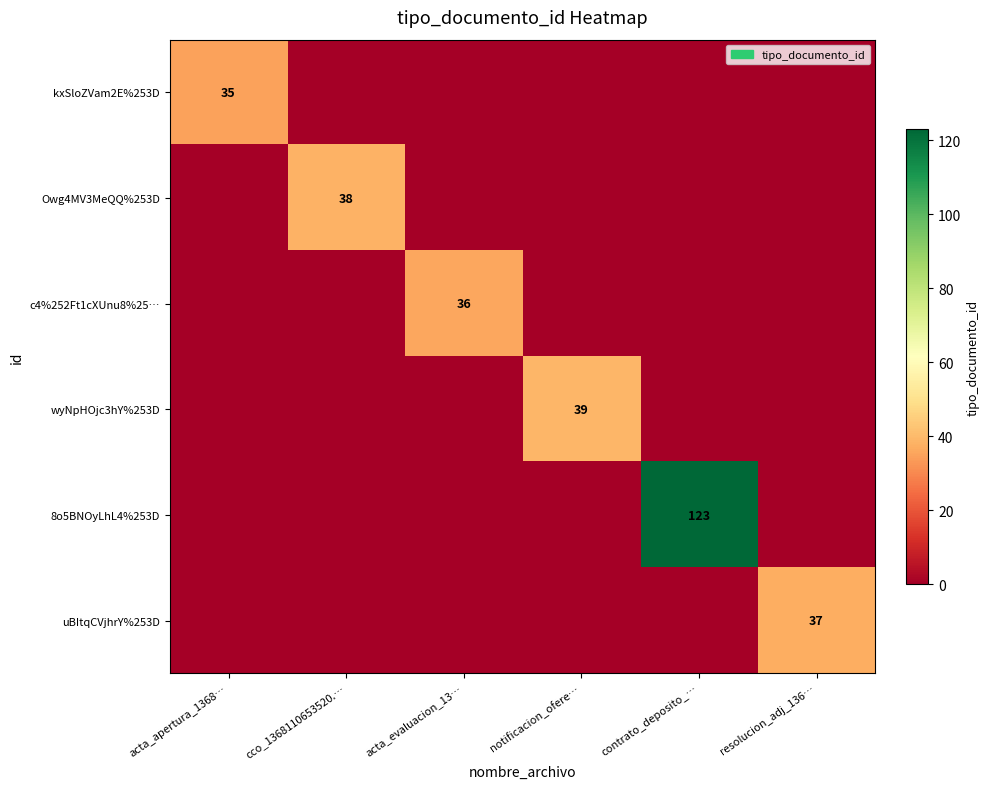

What is the difference between the highest and lowest values at acta_evaluacion_13…?

36